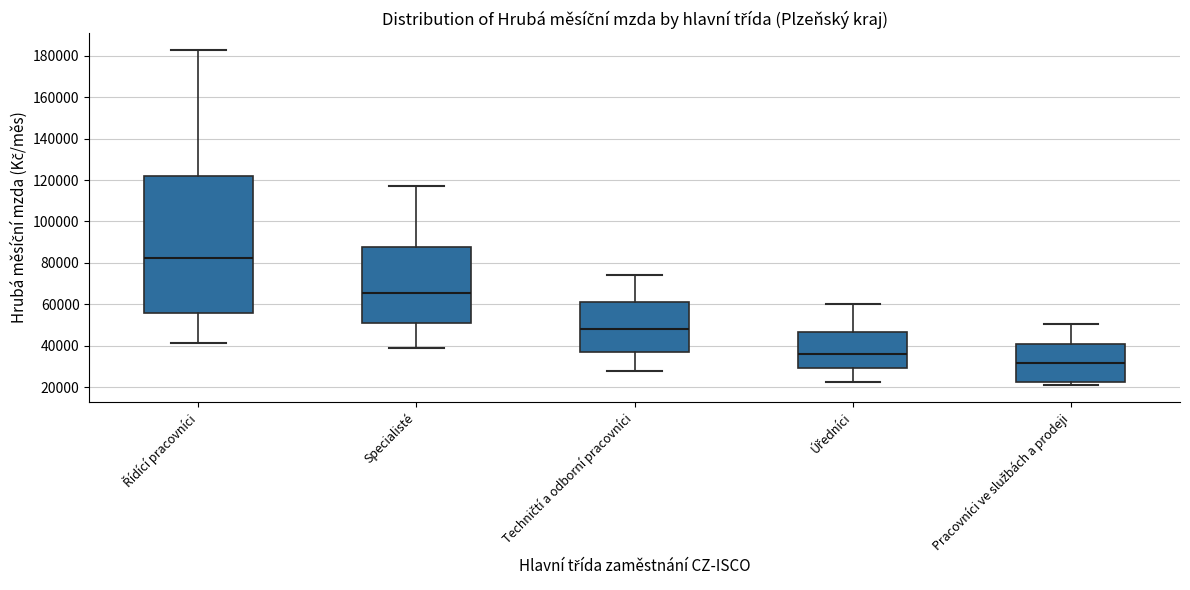

Where is the lower edge of the box for Specialisté on the y-axis? The values are not printed on the chart, so give them approximately, as read against the axis.

50000